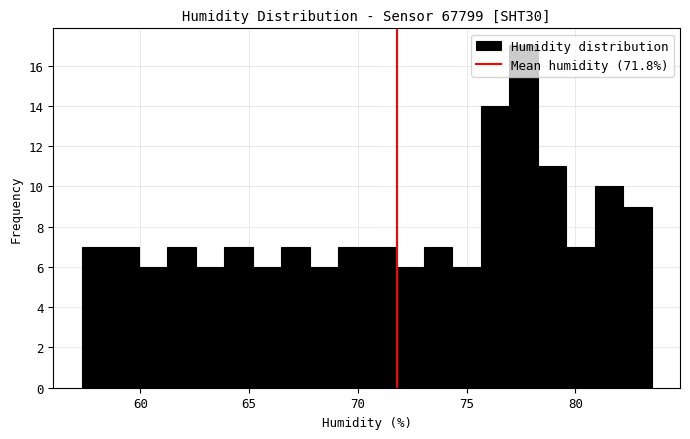

Read against the x-axis, roughly where is the centre of the tallest bar?

77.5